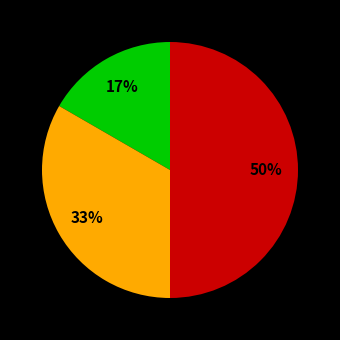

To the nearest percent, what is the difference between the largest and smallest slice percentages?

33%